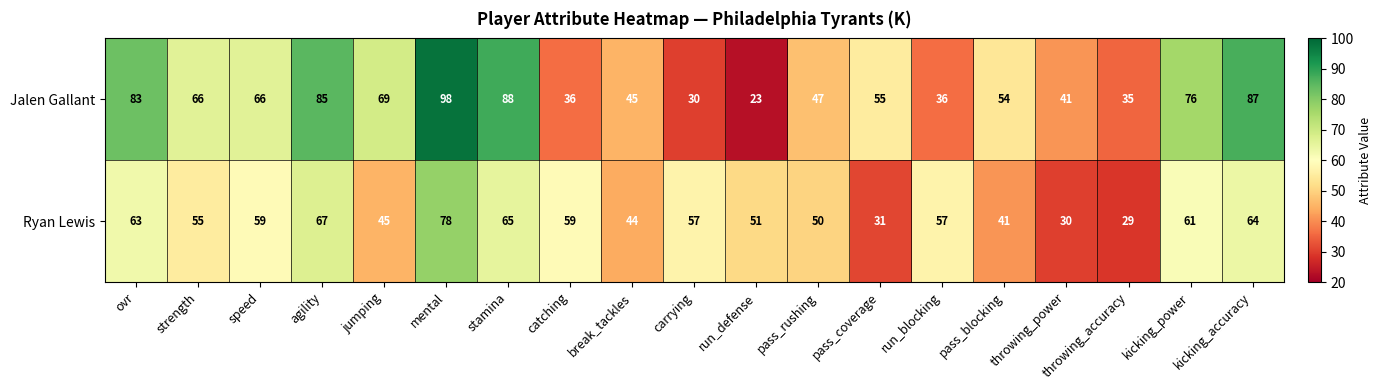

True or false: Ryan Lewis has a value of 57 at run_blocking.

True